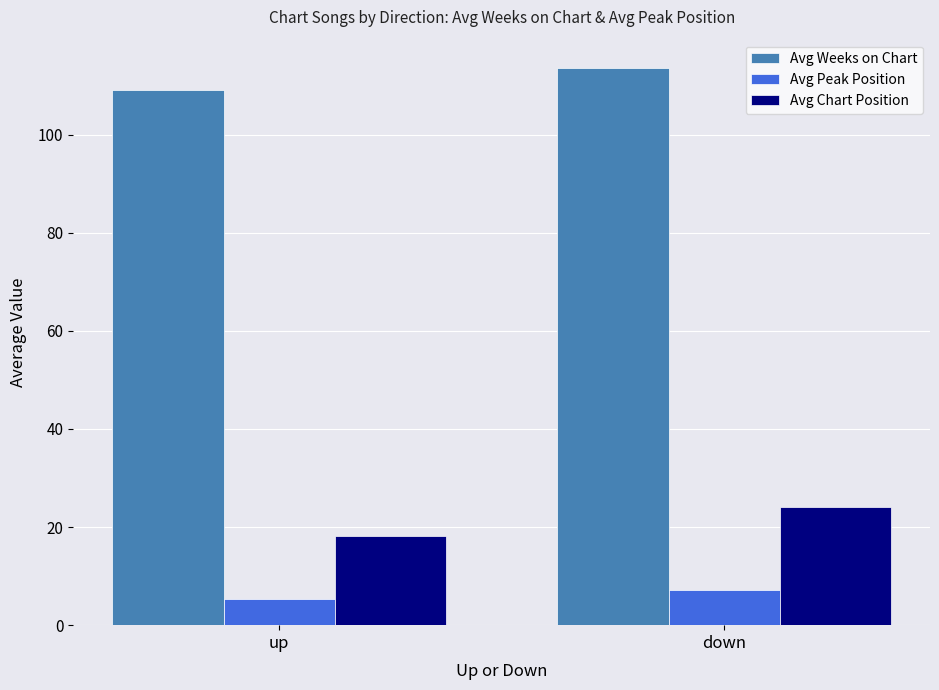

How many data points in Avg Chart Position are above 24?

1